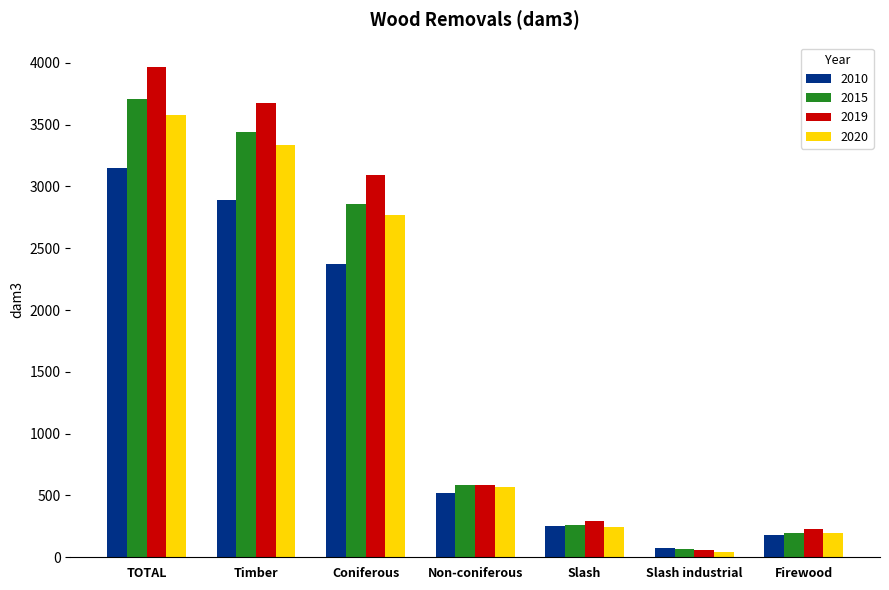

Reading left to right, transcribe all the data shown in this chart.

2010: 3147.0	2891.8	2369.0	522.9	255.2	77.3	177.9
2015: 3706.5	3441.5	2856.9	584.6	265.0	69.3	195.7
2019: 3966.3	3672.4	3090.8	581.6	293.9	62.7	231.2
2020: 3576.9	3334.0	2767.5	566.4	242.9	44.6	198.3